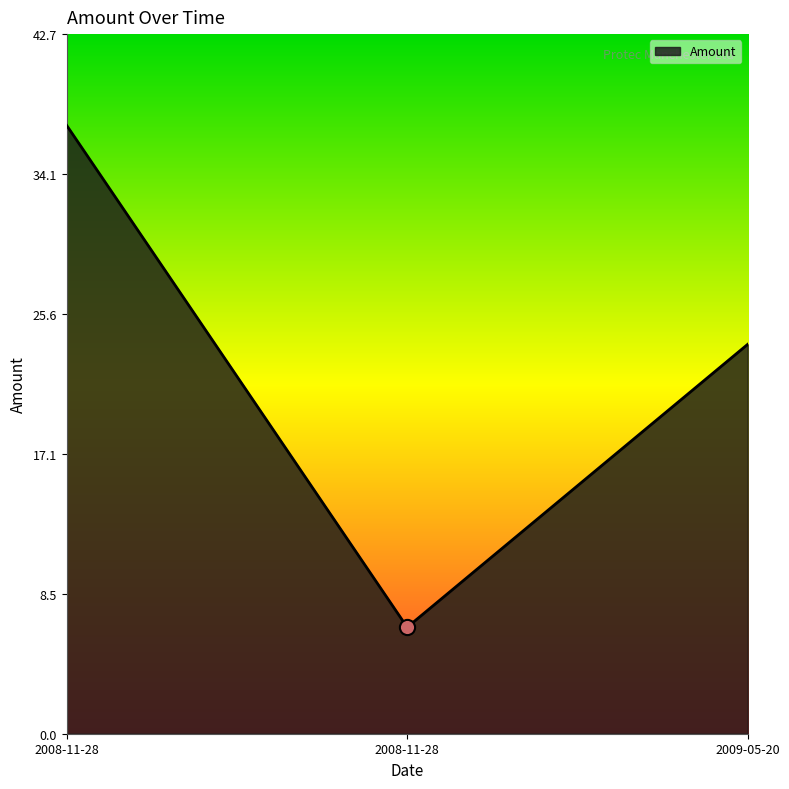

What is the change in value from 2008-11-28 to 2009-05-20?

+17.2